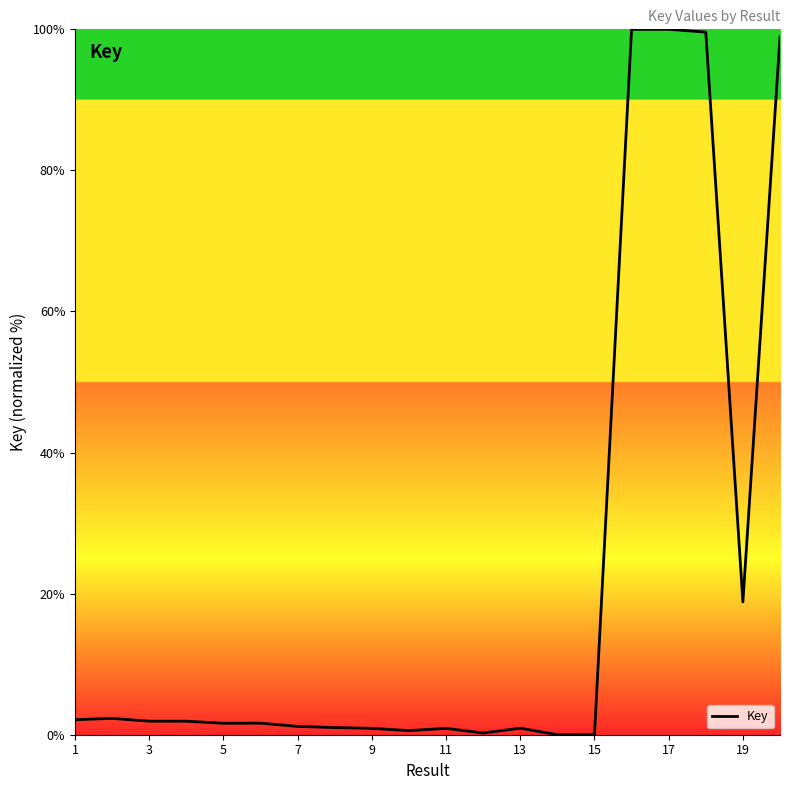

What is the greatest value displayed?

100.0